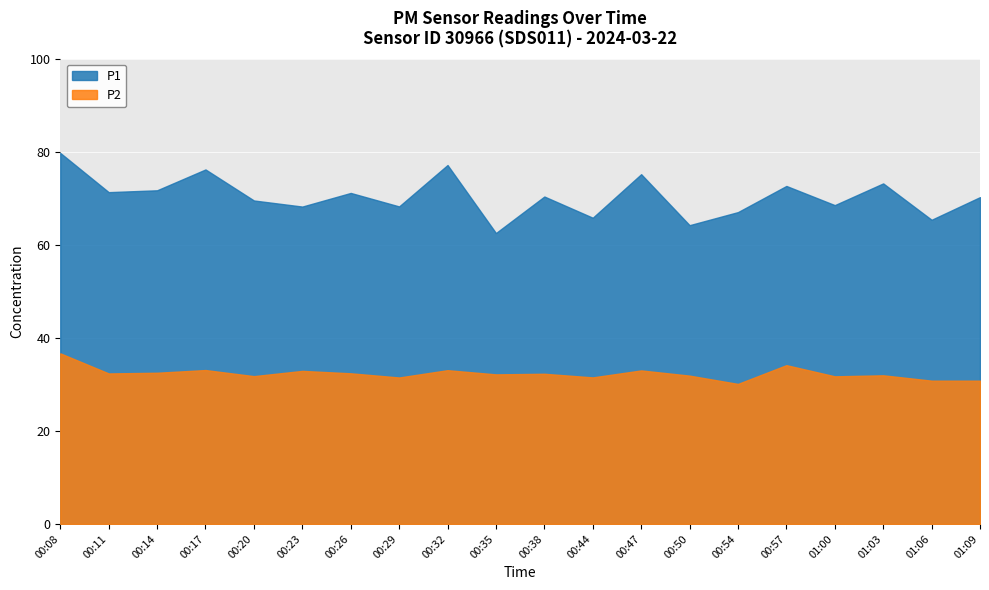

Which category has the highest value across all series?

00:08